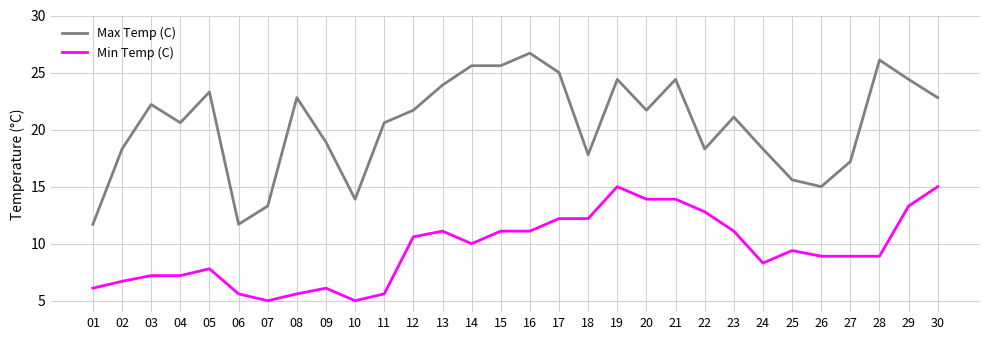

Which label corresponds to the largest value in the chart?

16